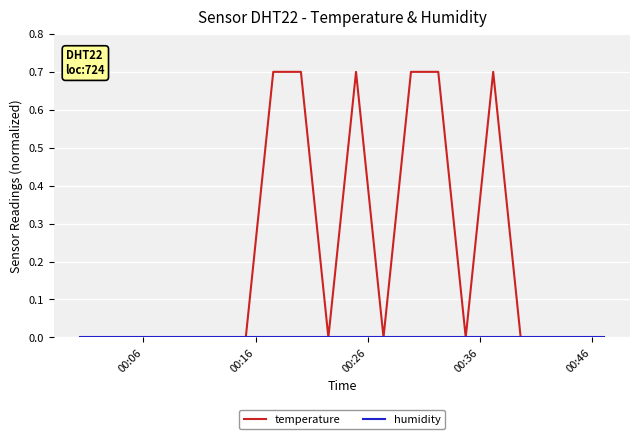

What is the difference between the maximum and minimum values in the temperature series?

0.7